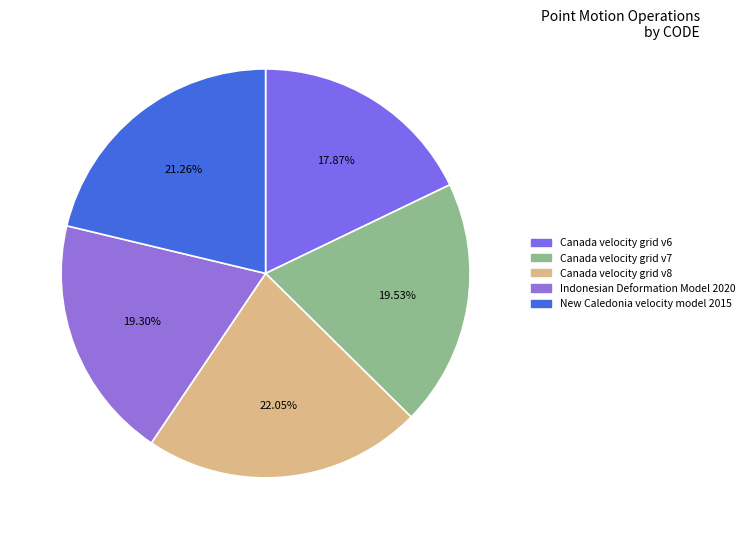

Which slice is the largest?

Canada velocity grid v8